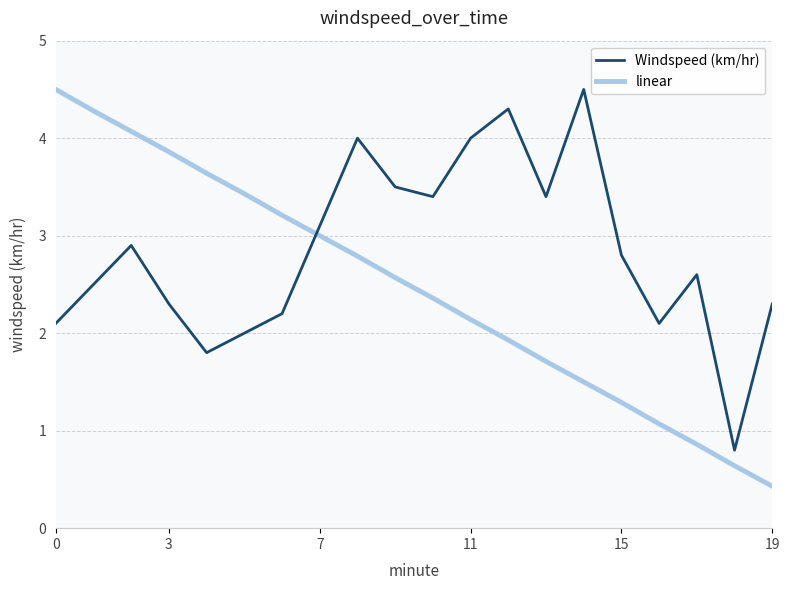

What is the minimum value shown in the chart?

0.4